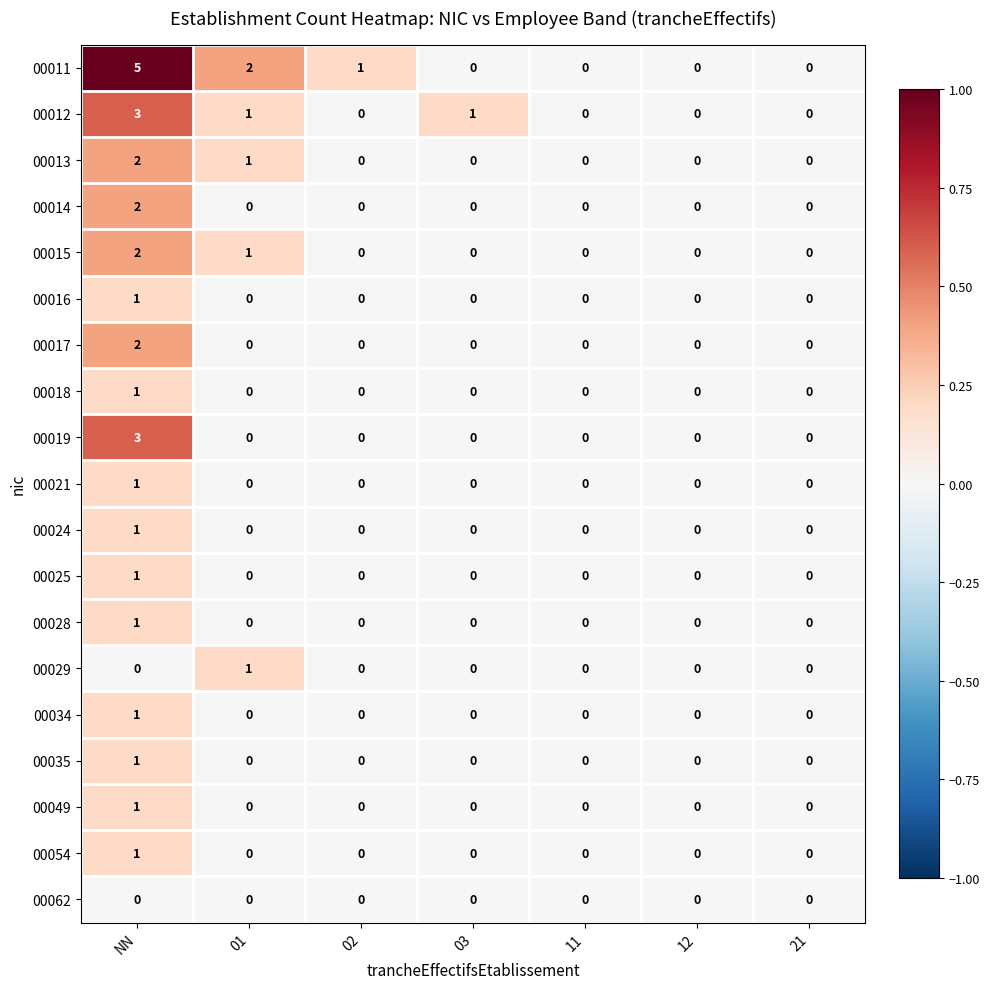

Which series has the widest spread of values?

00011